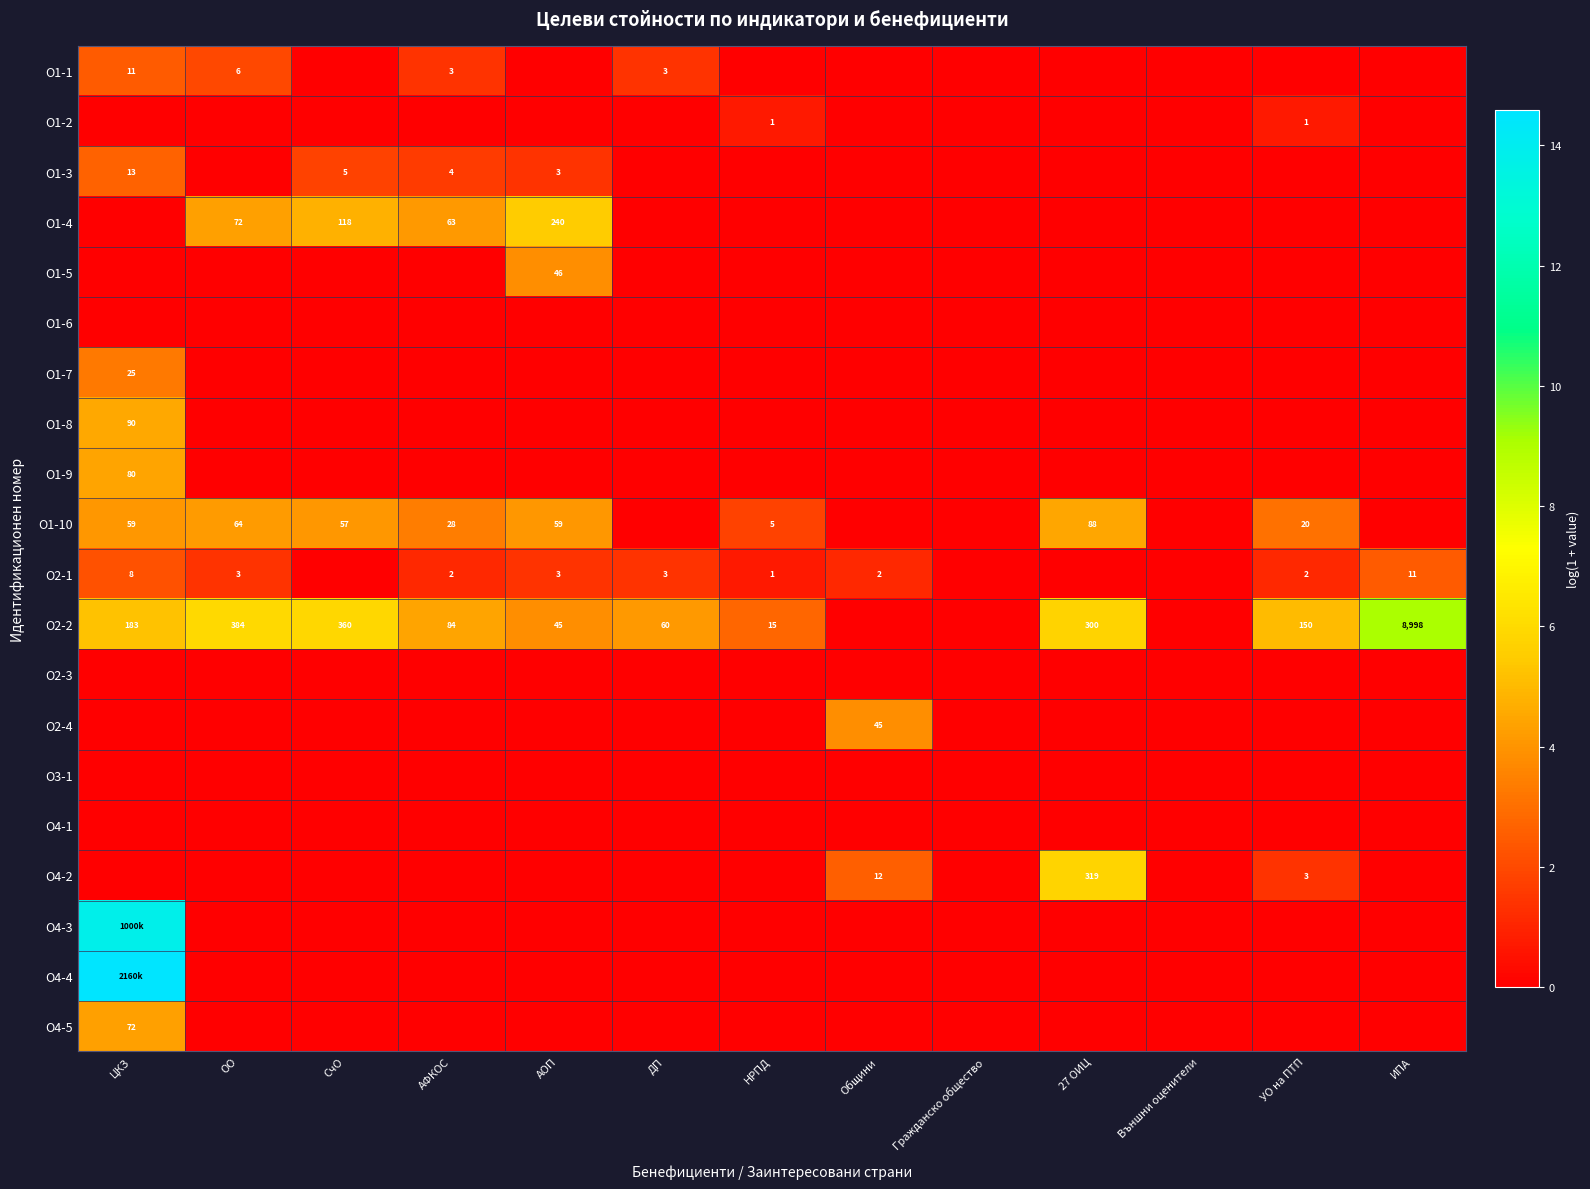

Is the value of О2-2 at АОП greater than the value of О2-1 at ИПА?

Yes